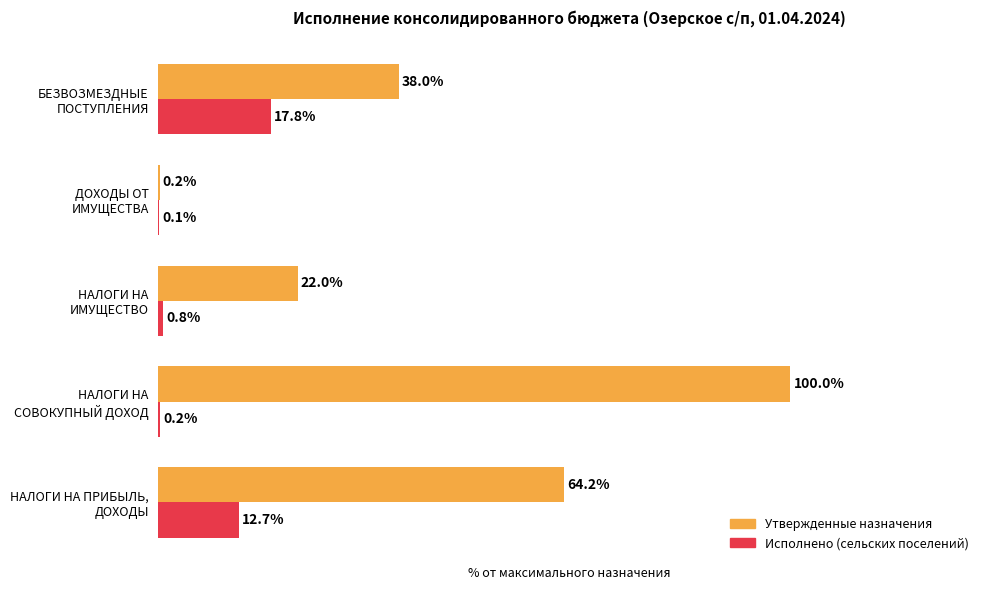

What are all the series names shown in the legend?

Утвержденные назначения, Исполнено (сельских поселений)